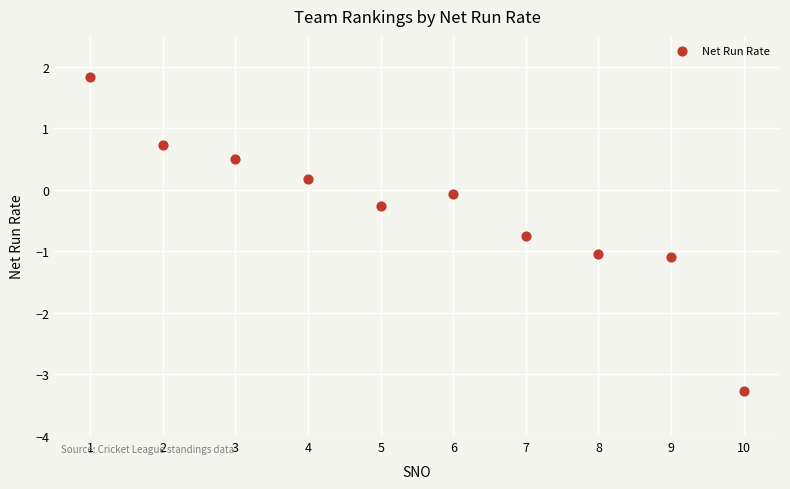

What is the average X value?

5.5